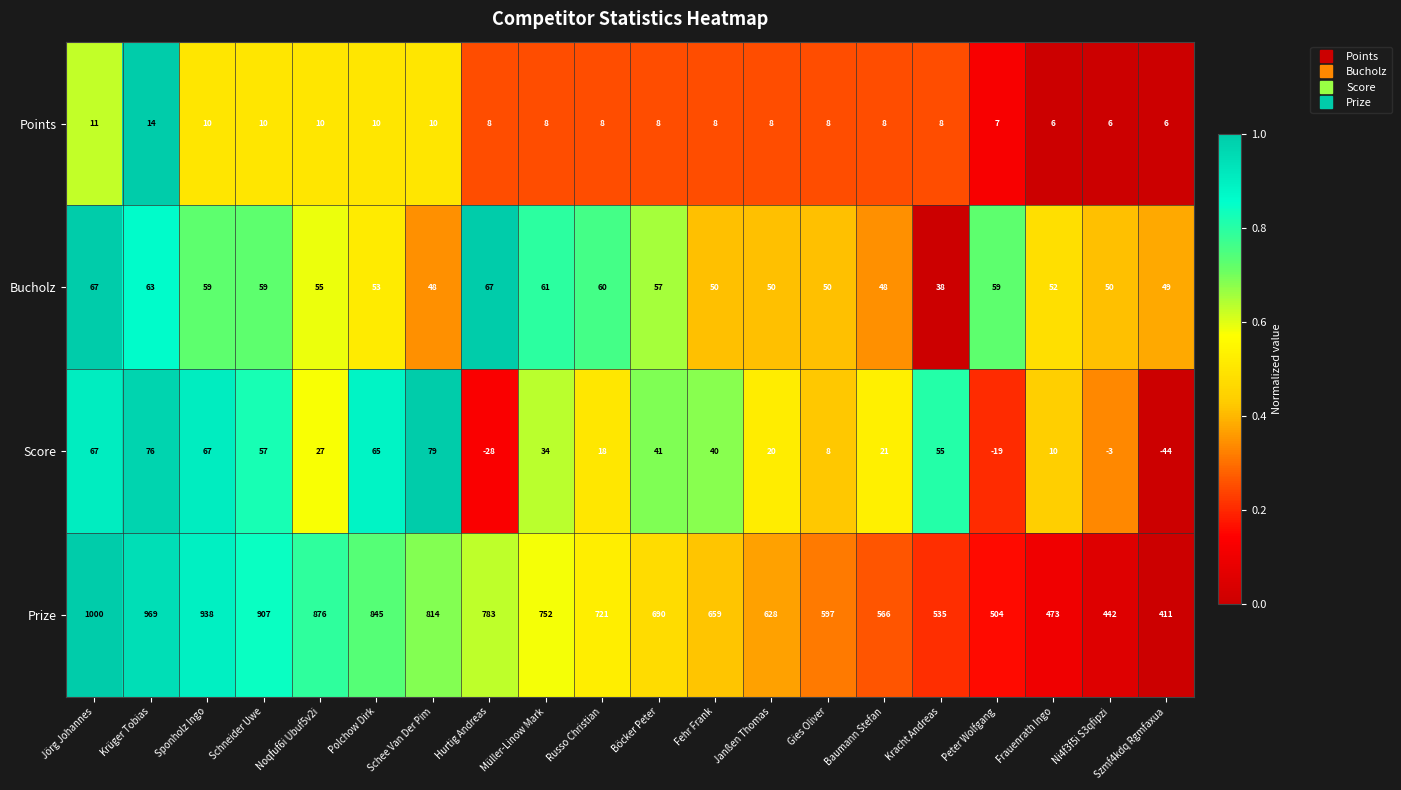

The Prize series shows 629 at Szmf4kdq Rgmfaxua. True or false?

False